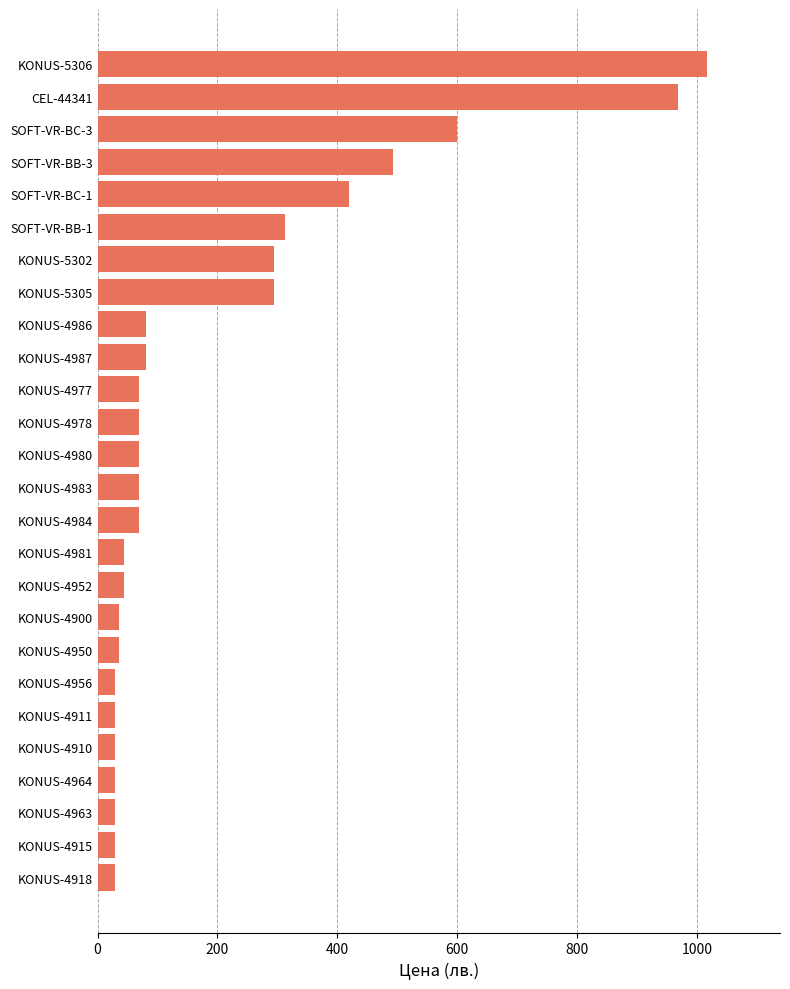

Are the bars horizontal?

Yes